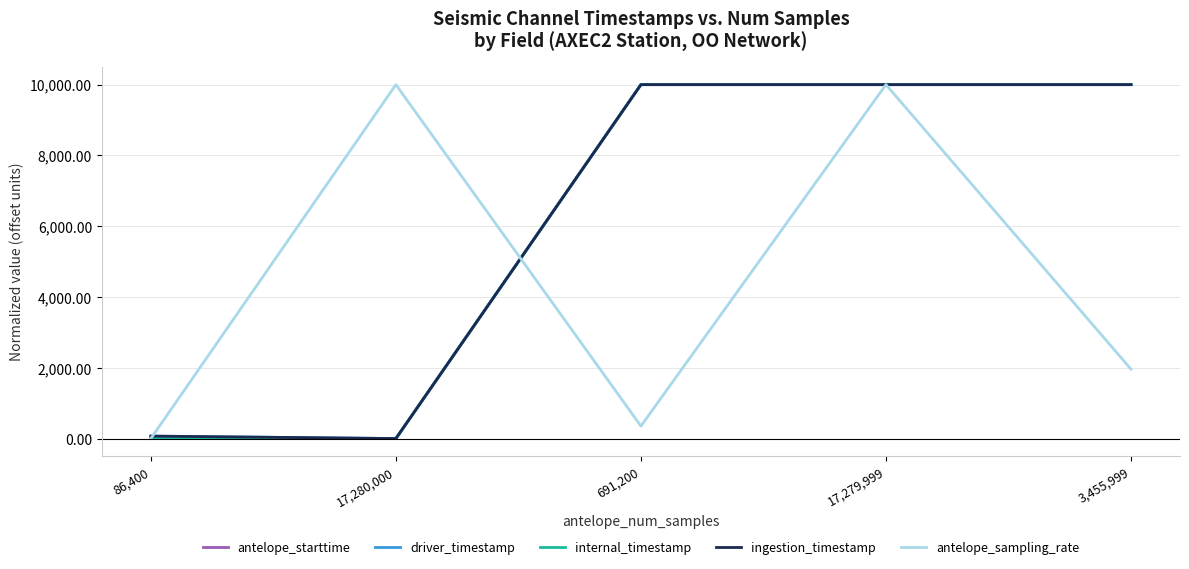

Reading right to left, what are all the values shown in this chart?

antelope_starttime: 3,455,999=10000.0	17,279,999=10000.0	691,200=10000.0	17,280,000=0.0	86,400=0.0
driver_timestamp: 3,455,999=10000.0	17,279,999=9999.9	691,200=10000.0	17,280,000=0.0	86,400=69.2
internal_timestamp: 3,455,999=10000.0	17,279,999=10000.0	691,200=10000.0	17,280,000=0.0	86,400=0.0
ingestion_timestamp: 3,455,999=10000.0	17,279,999=10000.0	691,200=10000.0	17,280,000=0.0	86,400=69.0
antelope_sampling_rate: 3,455,999=1959.8	17,279,999=10000.0	691,200=351.8	17,280,000=10000.0	86,400=0.0